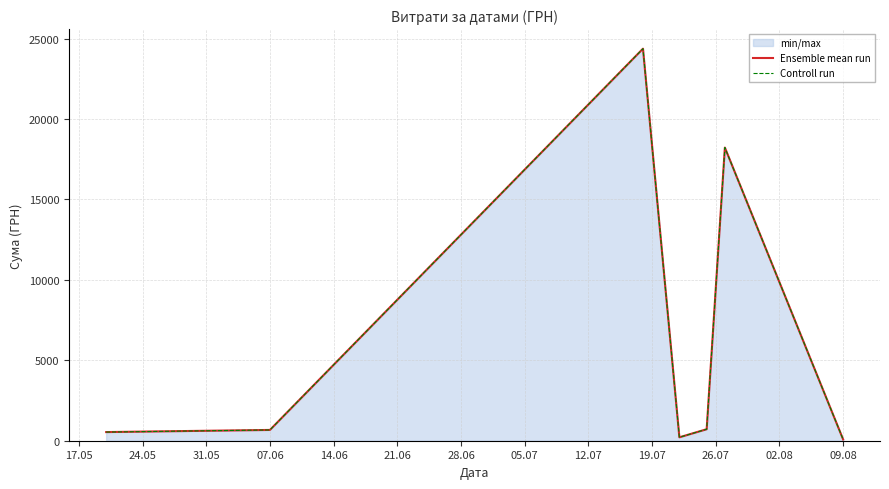

What is the greatest value displayed?

24369.0